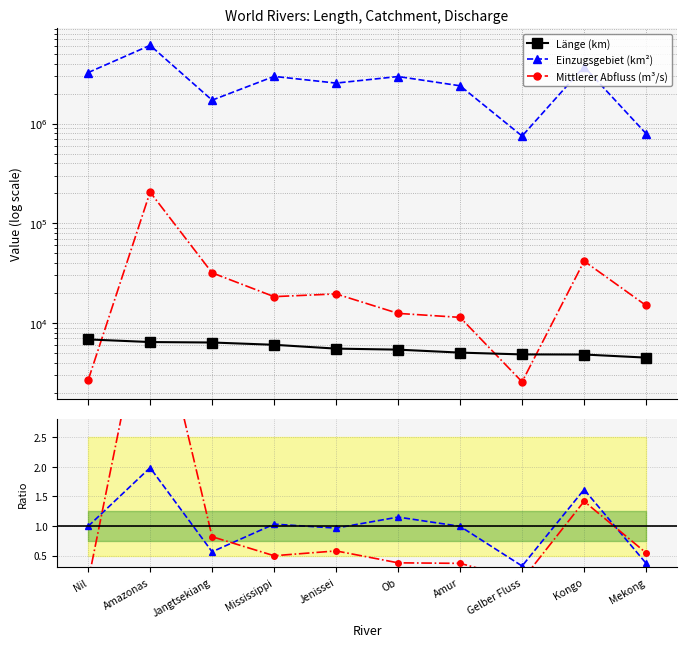

Rank the categories by Abfluss / Länge (norm) value from lowest to highest.

Nil, Gelber Fluss, Amur, Ob, Mississippi, Mekong, Jenissei, Jangtsekiang, Kongo, Amazonas